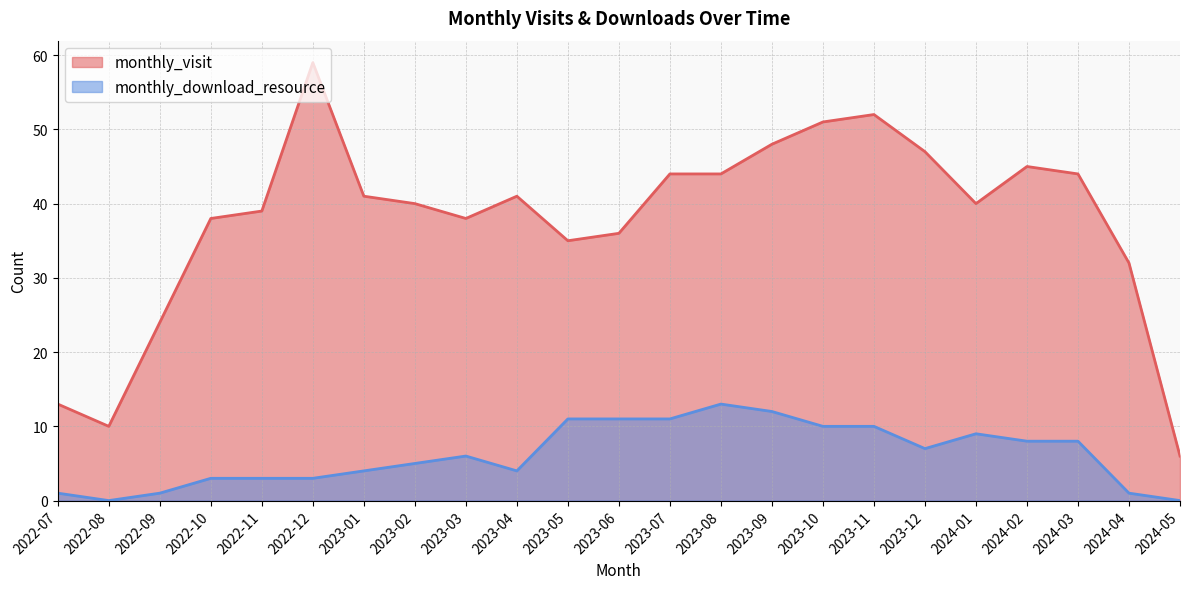

Between 2022-10 and 2024-01, which series saw the biggest shift?

monthly_download_resource